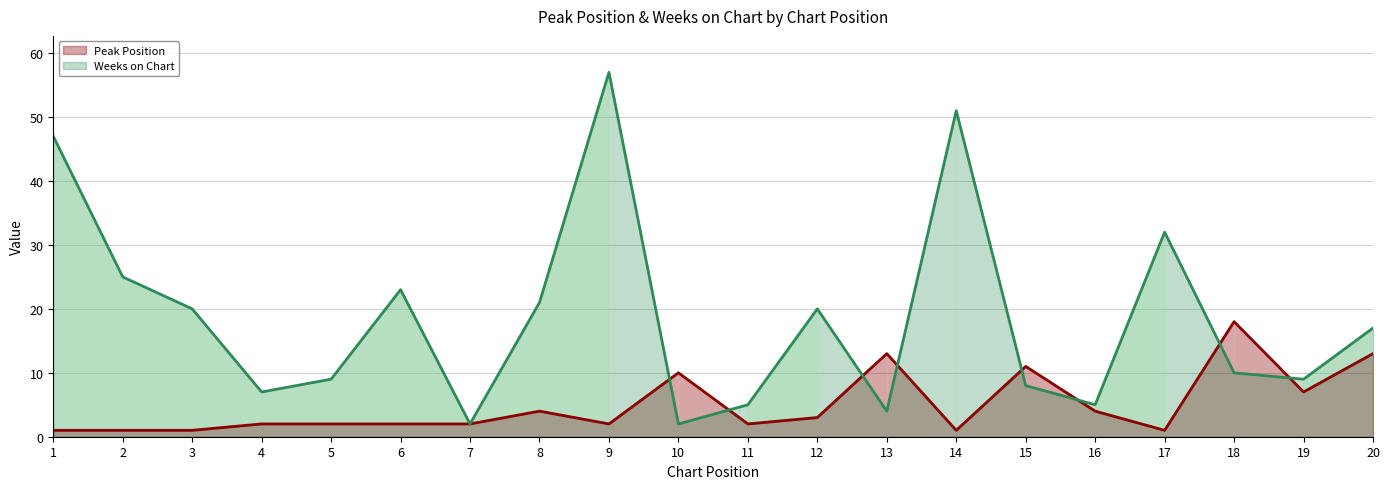

Where is Peak Position nearest to the value 9?

10